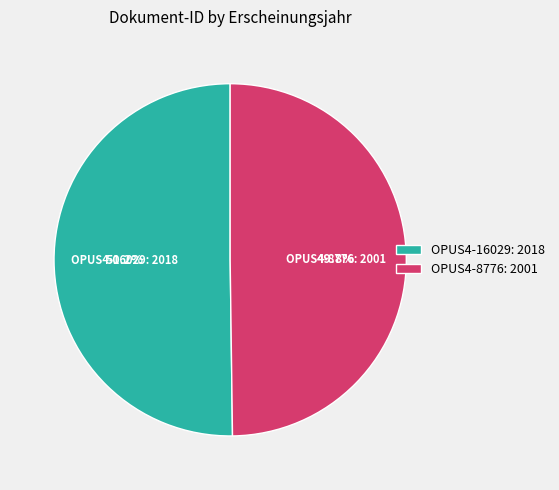

How much of the chart is everything except OPUS4-8776: 2001?

50.2%